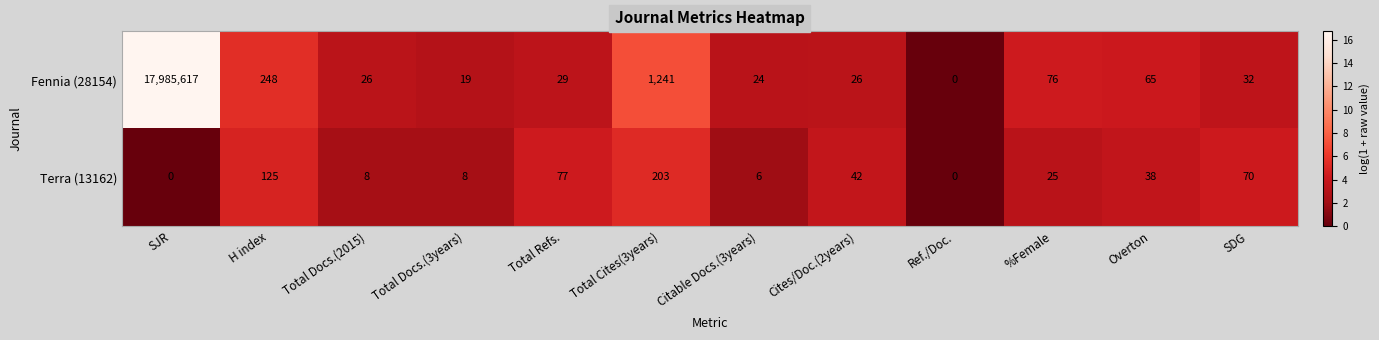

What is the average value of the Terra (13162) series?

50